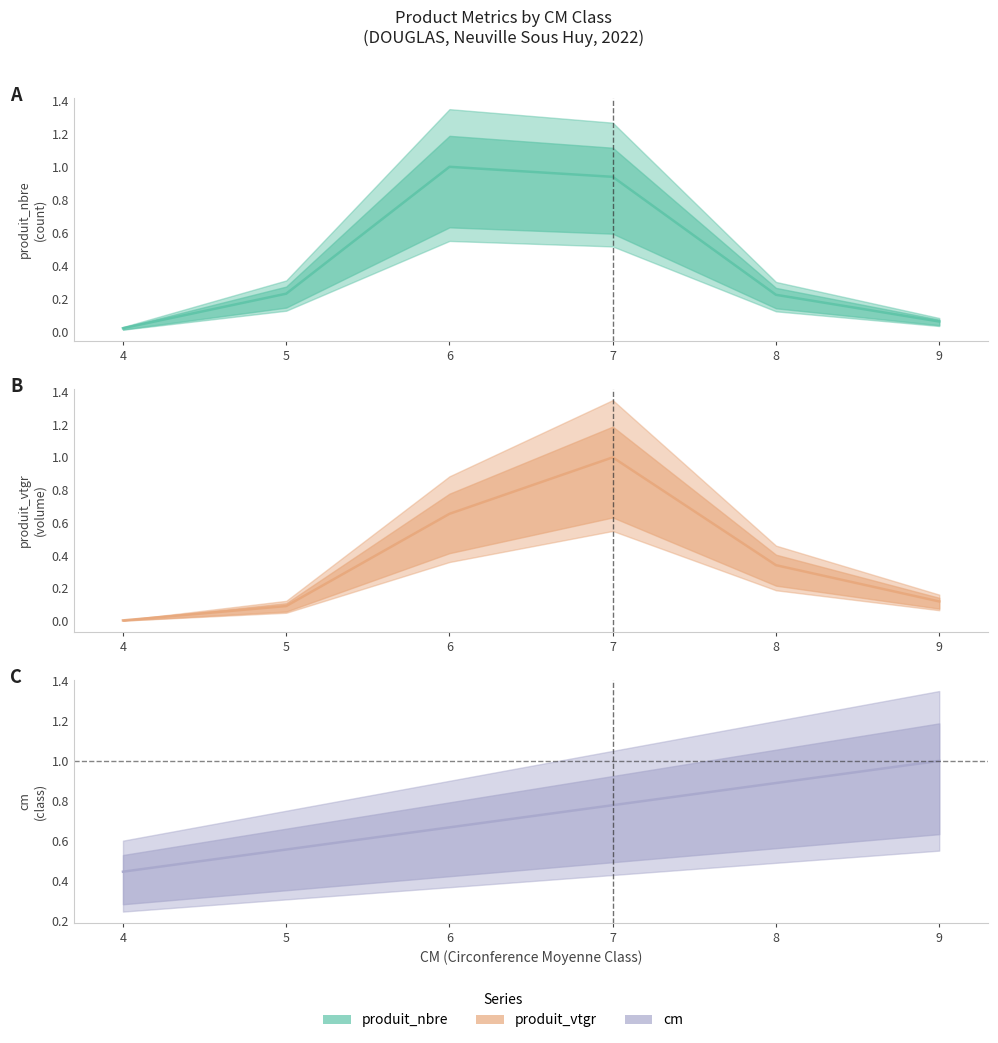

What is the sum of all produit_nbre (line) values?

2.5